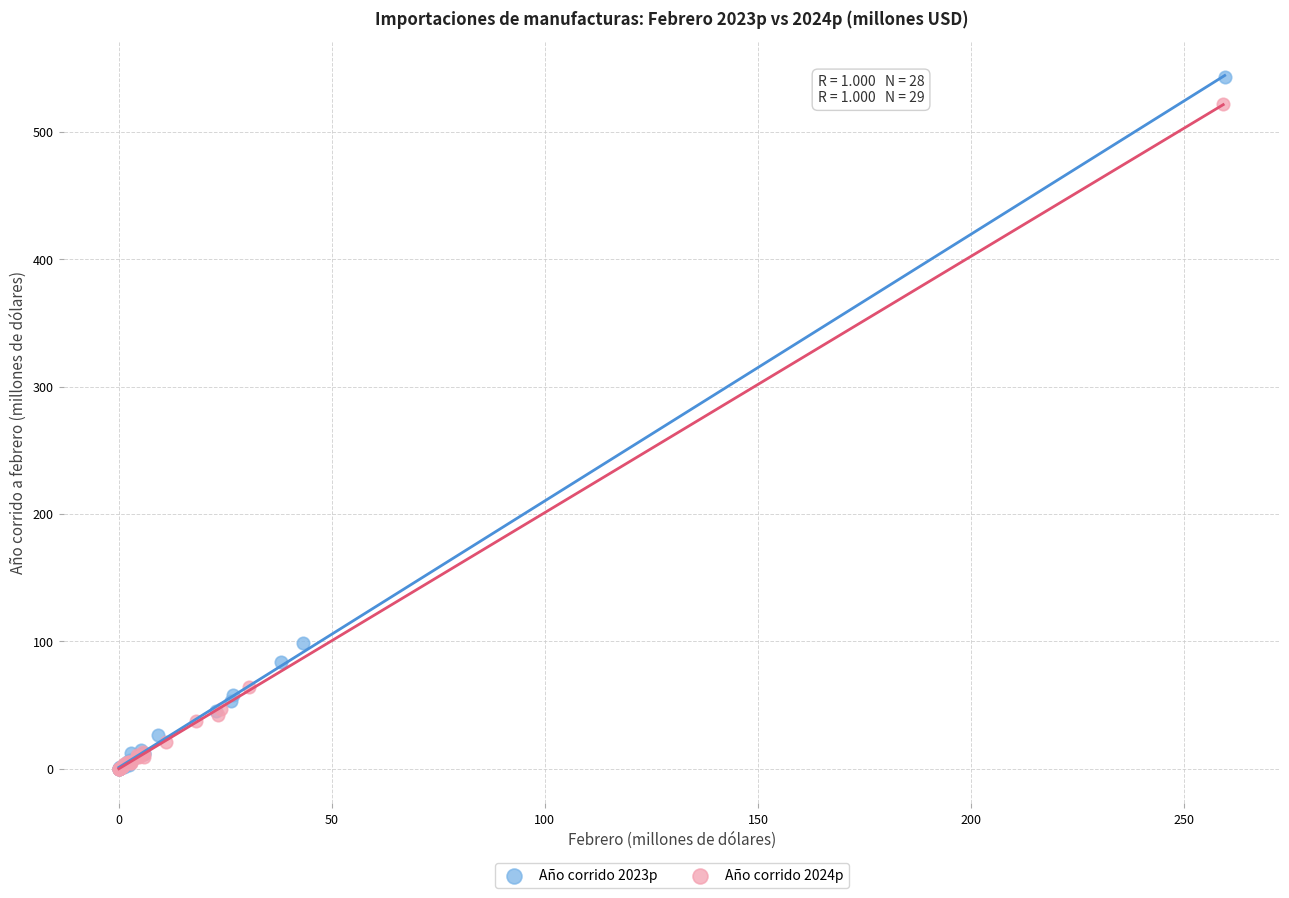

What are all the series names shown in the legend?

Año corrido 2023p, Año corrido 2024p